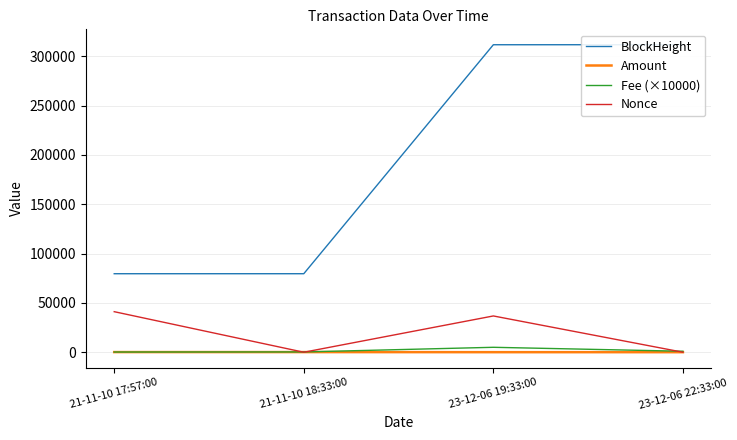

Rank the series by their maximum value, from lowest to highest.

Amount, Fee (×10000), Nonce, BlockHeight